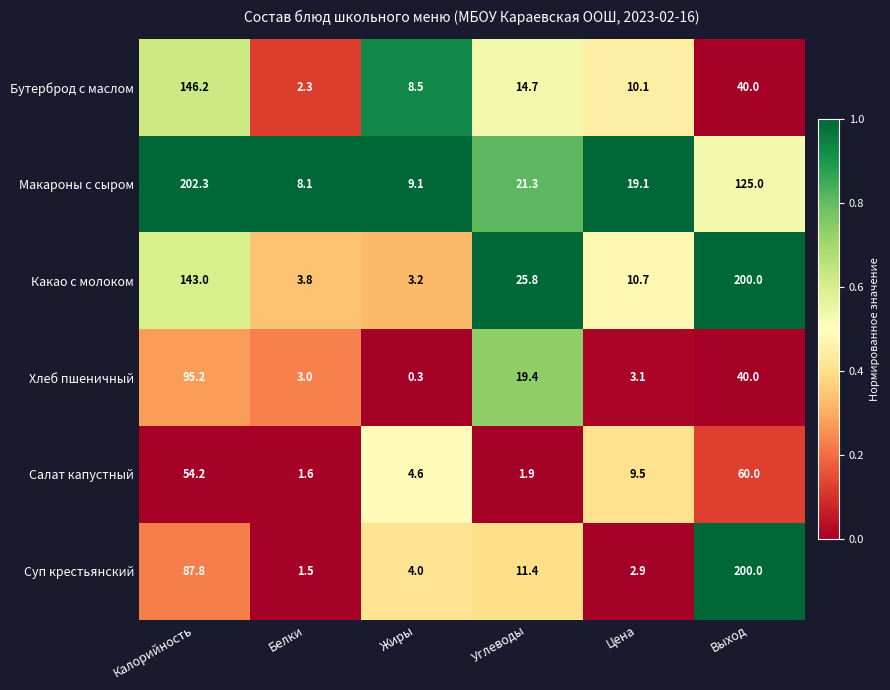

Between Калорийность and Белки, which series saw the biggest shift?

Макароны с сыром